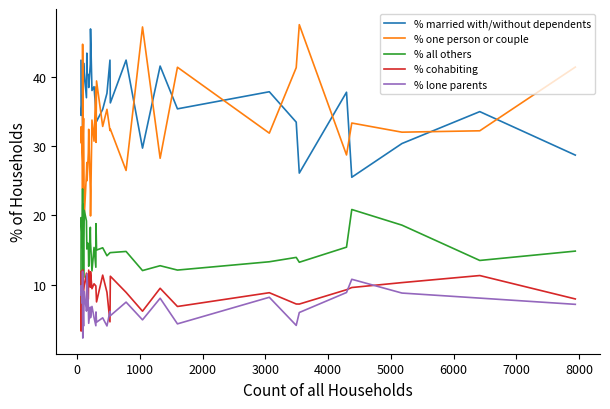

At how many categories does at least one series exceed 25?

39